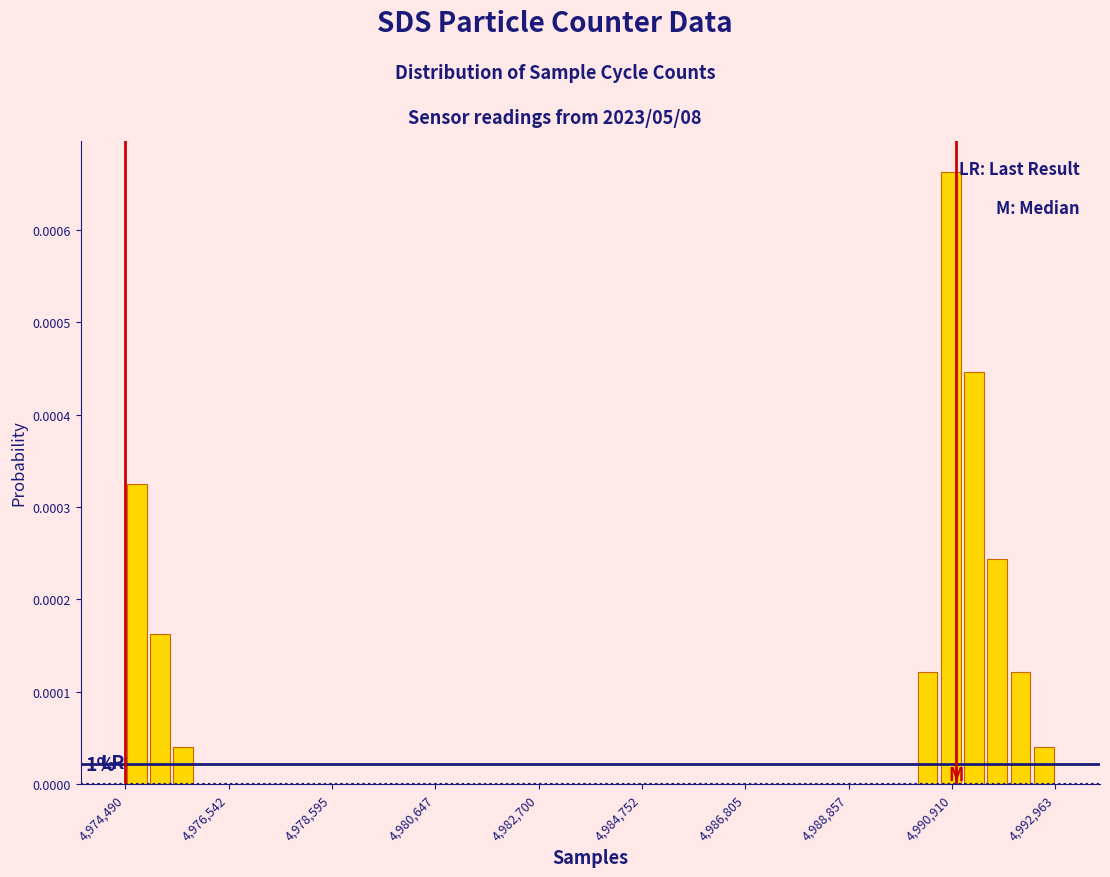

Read against the x-axis, roughly where is the centre of the tallest bar?

4991000